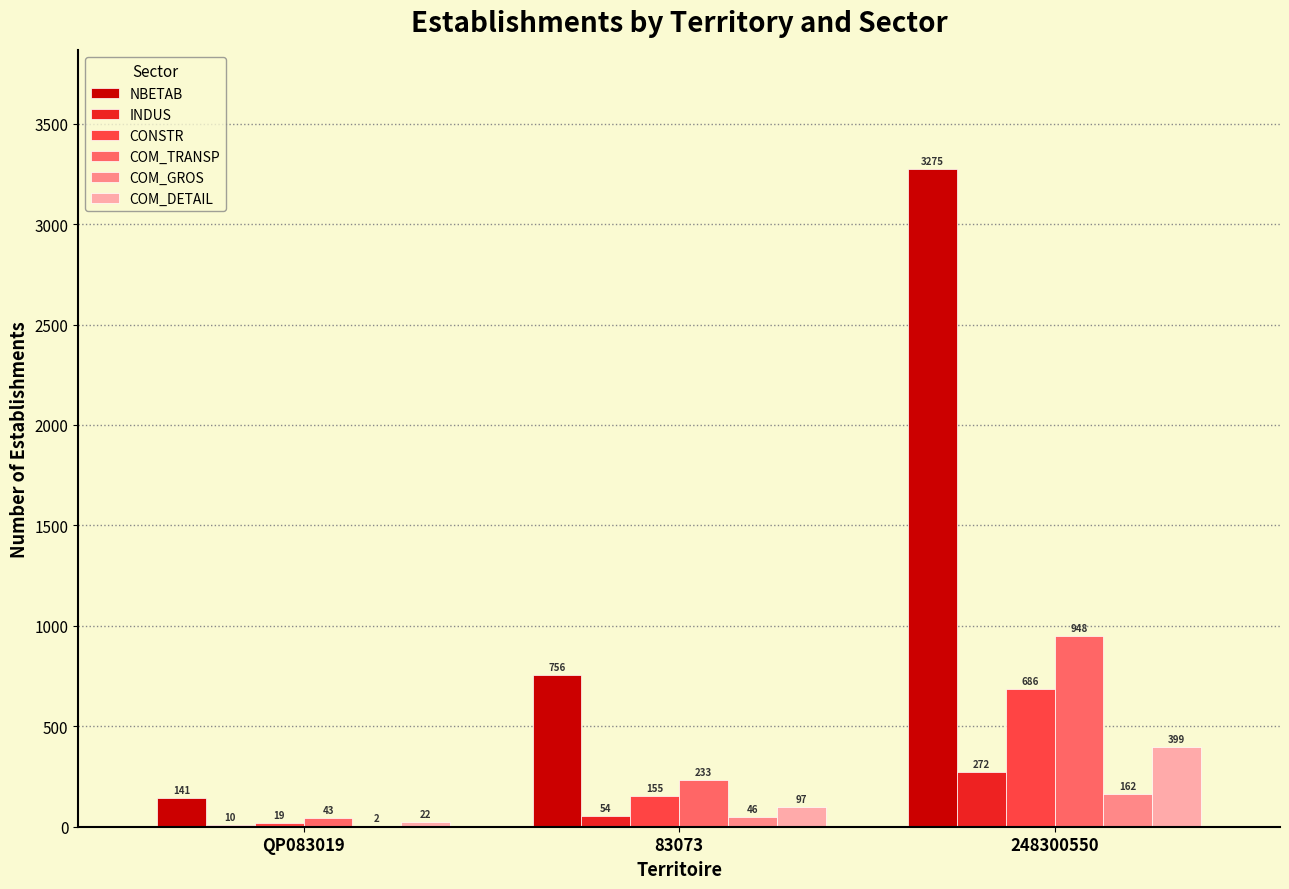

Reading left to right, extract all data points from this chart.

NBETAB: QP083019=141	83073=756	248300550=3275
INDUS: QP083019=10	83073=54	248300550=272
CONSTR: QP083019=19	83073=155	248300550=686
COM_TRANSP: QP083019=43	83073=233	248300550=948
COM_GROS: QP083019=2	83073=46	248300550=162
COM_DETAIL: QP083019=22	83073=97	248300550=399